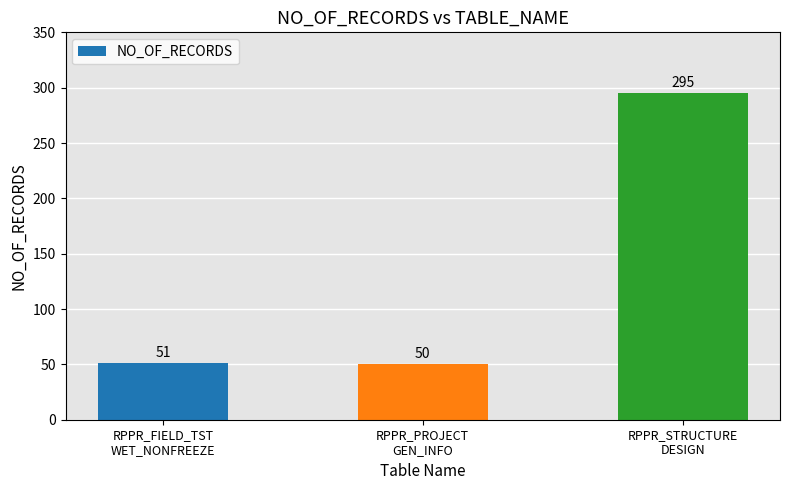

How many values are below 51?

1